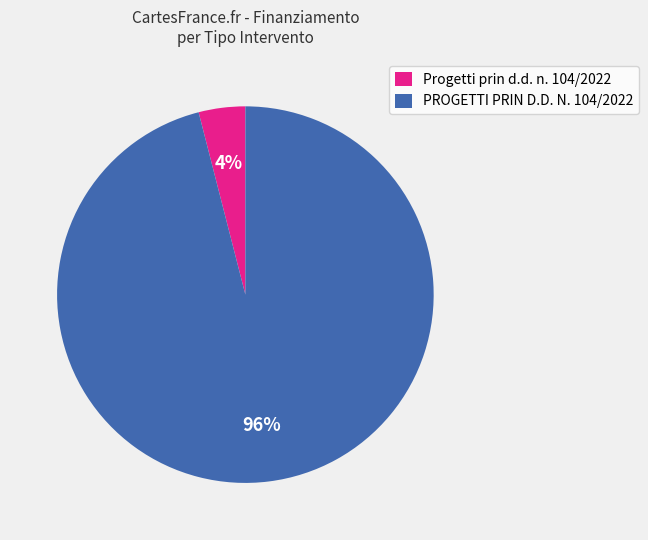

To the nearest percent, what is the difference between the largest and smallest slice percentages?

92%